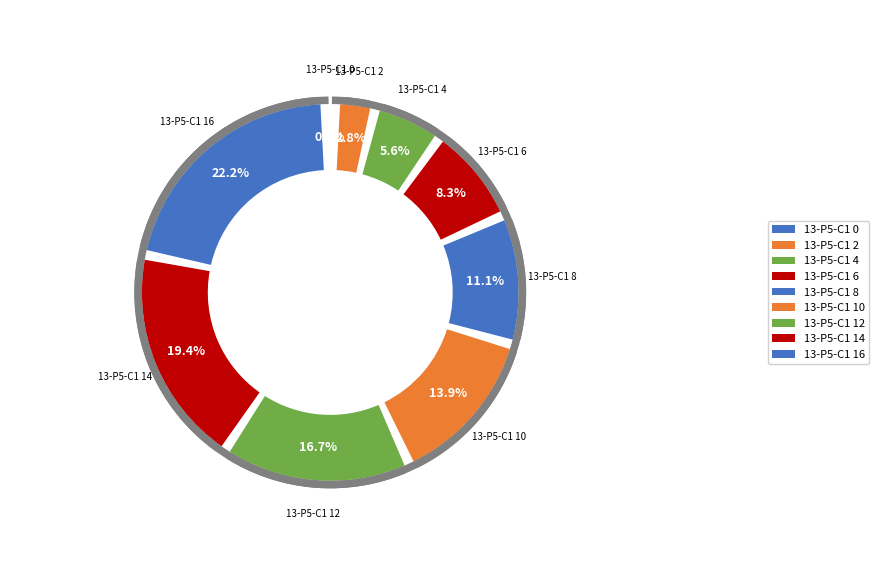

What is the change in value from 13-P5-C1 8 to 13-P5-C1 16?

+11.0